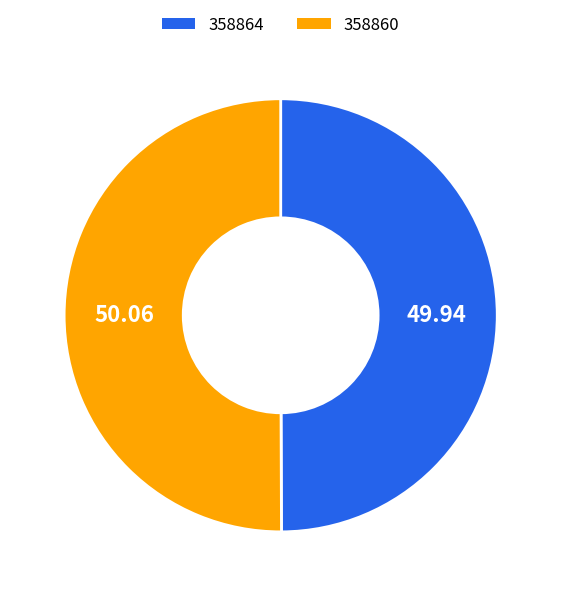

Combined, do 358860 and 358864 account for over 50%?

Yes